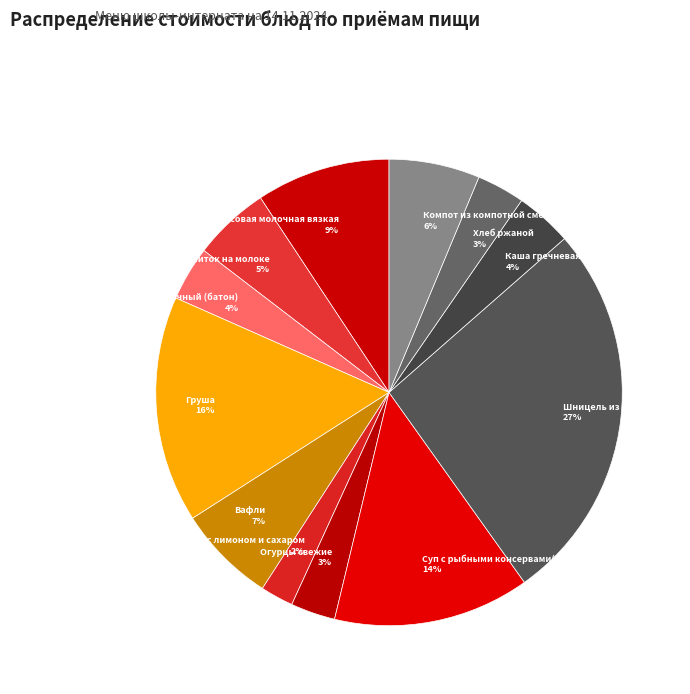

To the nearest percent, what is the difference between the Каша рисовая молочная вязкая and Компот из компотной смеси(заморож) slice percentages?

3%